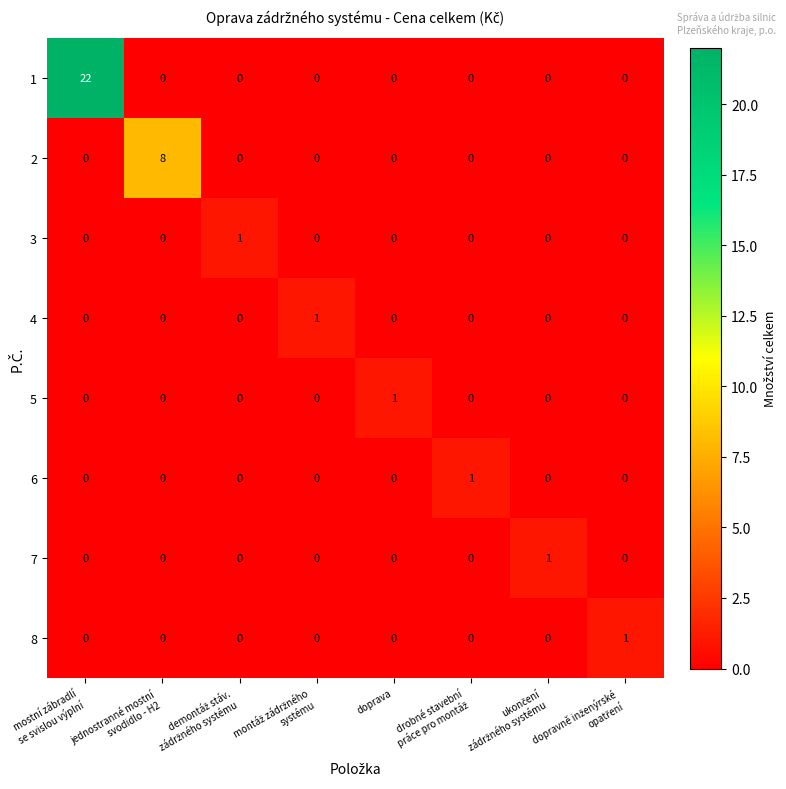

How many 5 values are between 0 and 1?

8